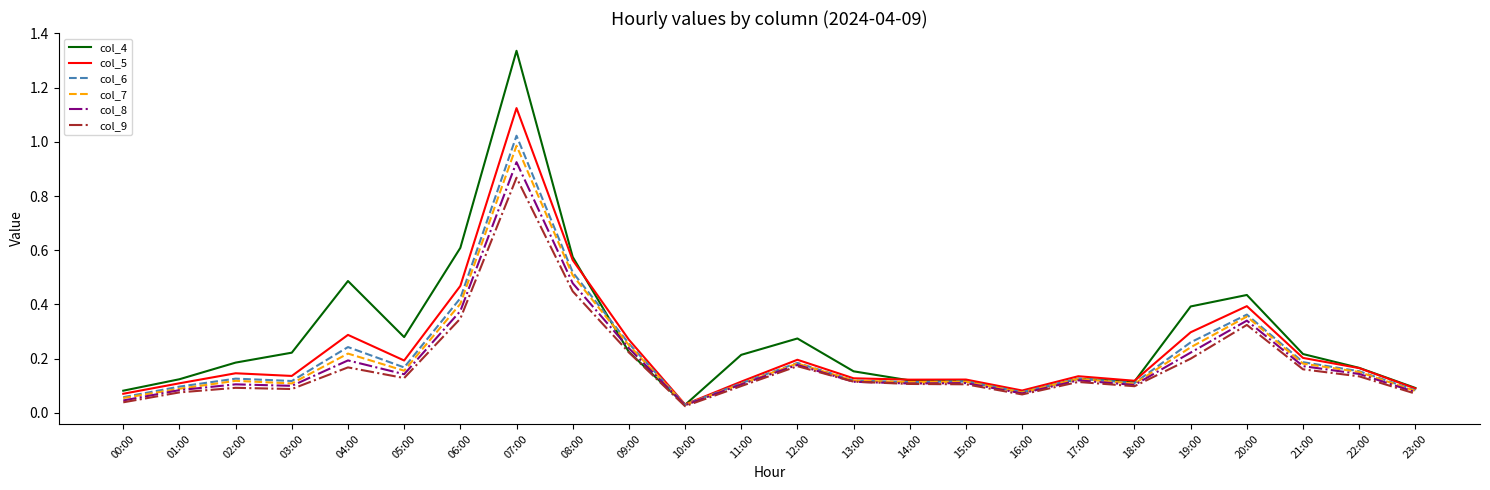

Is the value of col_6 at 12:00 greater than the value of col_7 at 03:00?

Yes